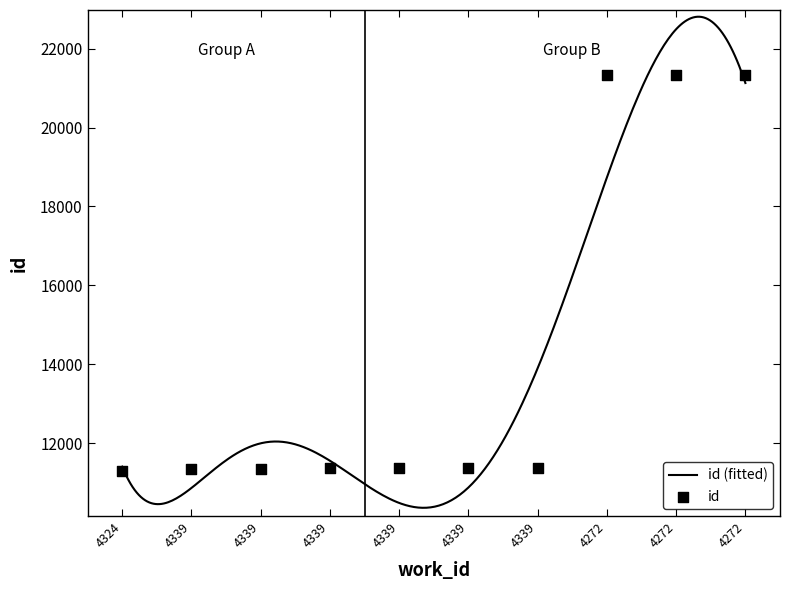

Approximately how many times larger is the value at 4324 compared to 4339?

1.0